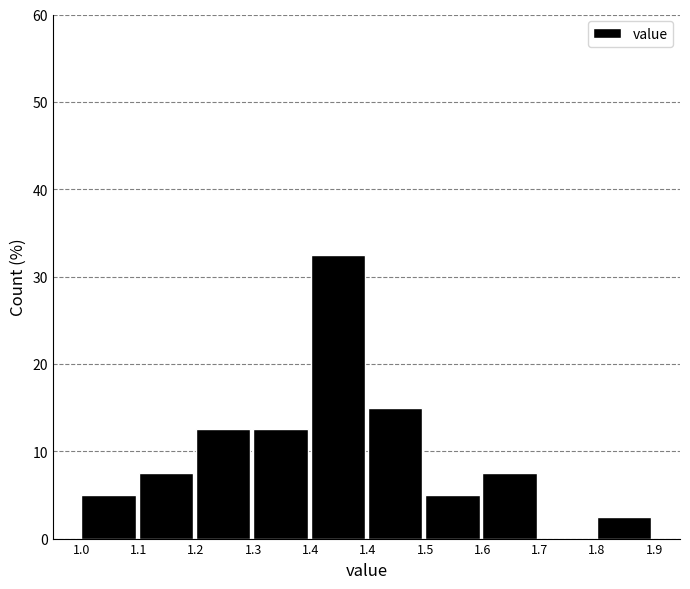

How many data points does each series have?

10